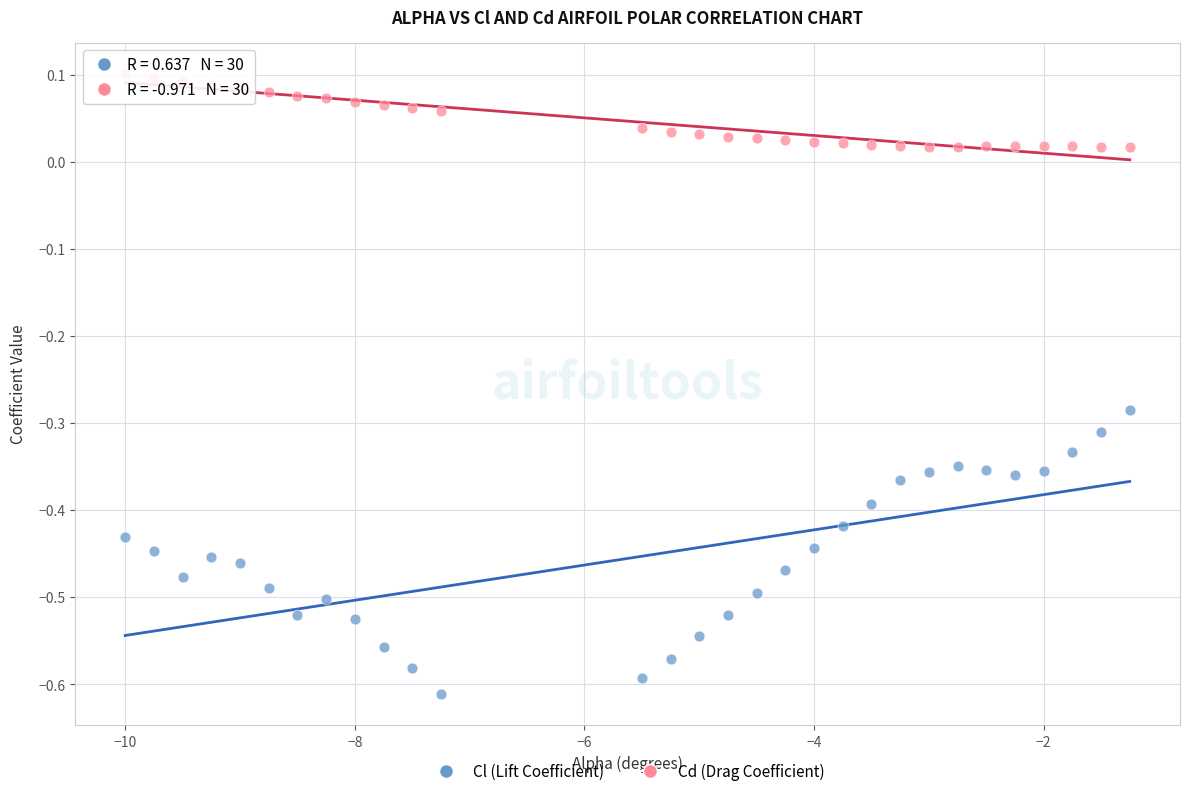

Which series has the largest Y range (max minus min)?

Cl (Lift Coefficient)